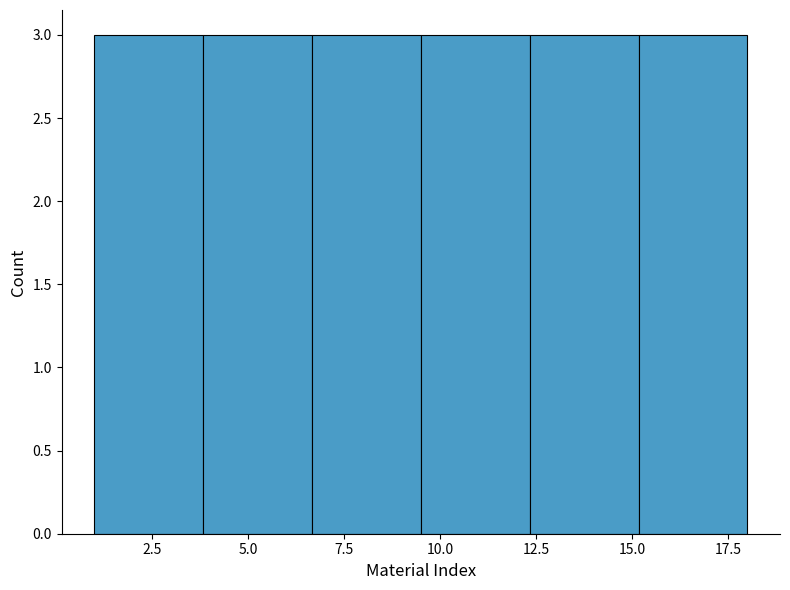

Reading left to right, transcribe this chart: for each bar, give the range it covers on the x-axis and its height. Neither the bar edges nor the heights are printed on the chart, so give them approximately, as read against the axes.

1.0 to 4.0: 3
4.0 to 6.5: 3
6.5 to 9.5: 3
9.5 to 12.5: 3
12.5 to 15.0: 3
15.0 to 18.0: 3